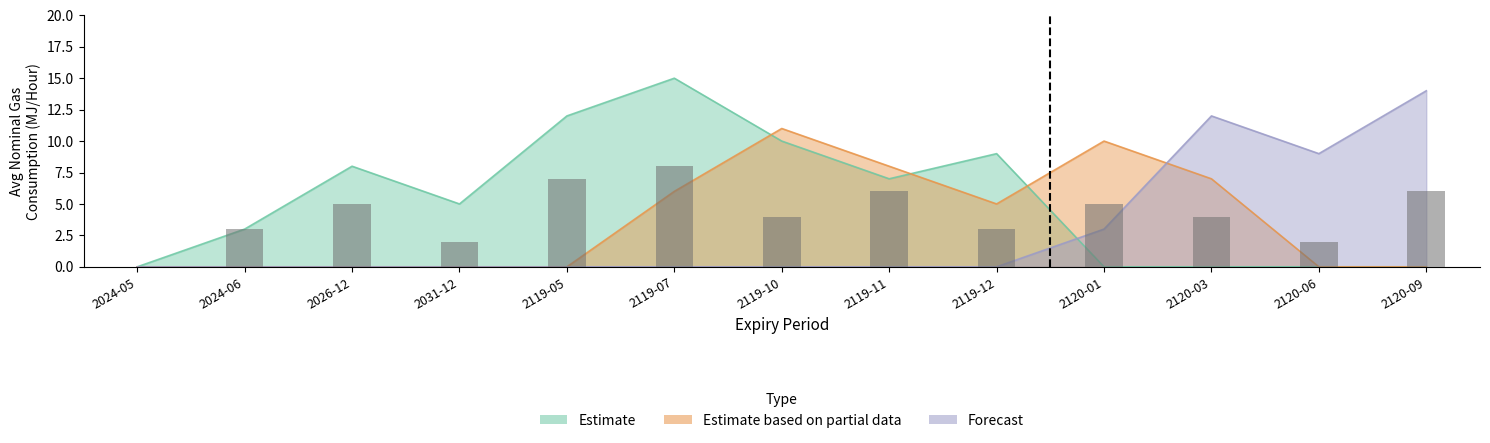

Reading left to right, transcribe all the data shown in this chart.

Estimate: 0	3	8	5	12	15	10	7	9	0	0	0	0
Estimate based on partial data: 0	0	0	0	0	6	11	8	5	10	7	0	0
Forecast: 0	0	0	0	0	0	0	0	0	3	12	9	14